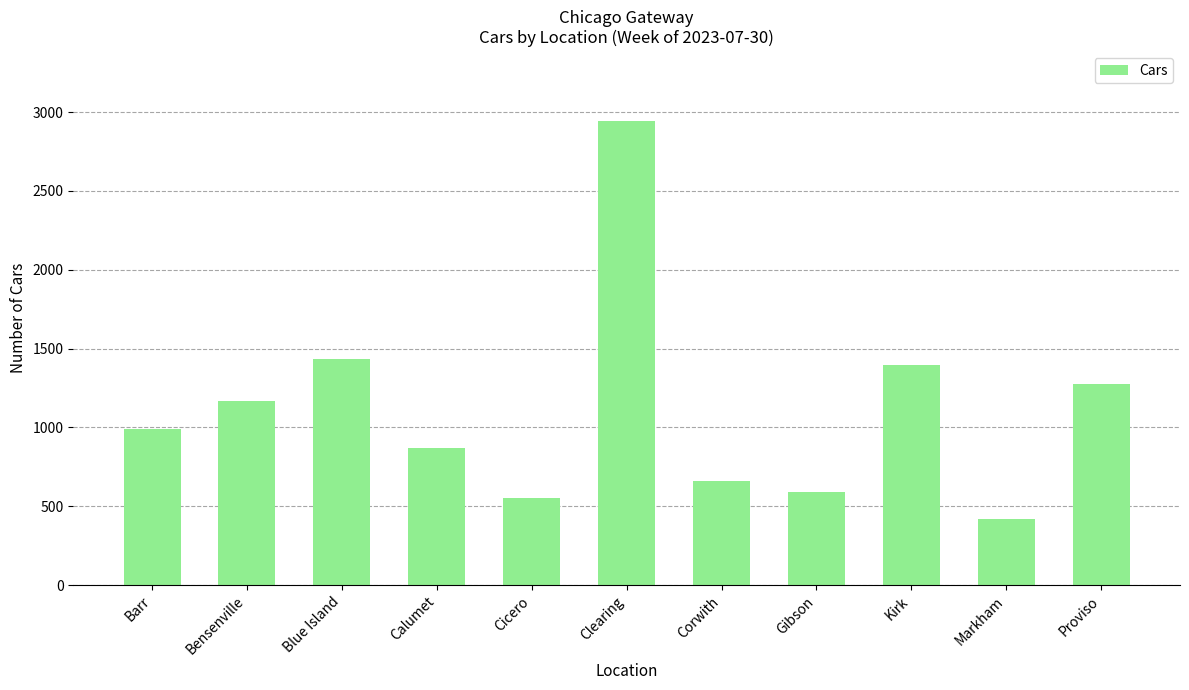

At which category does the chart reach its peak across all series?

Clearing